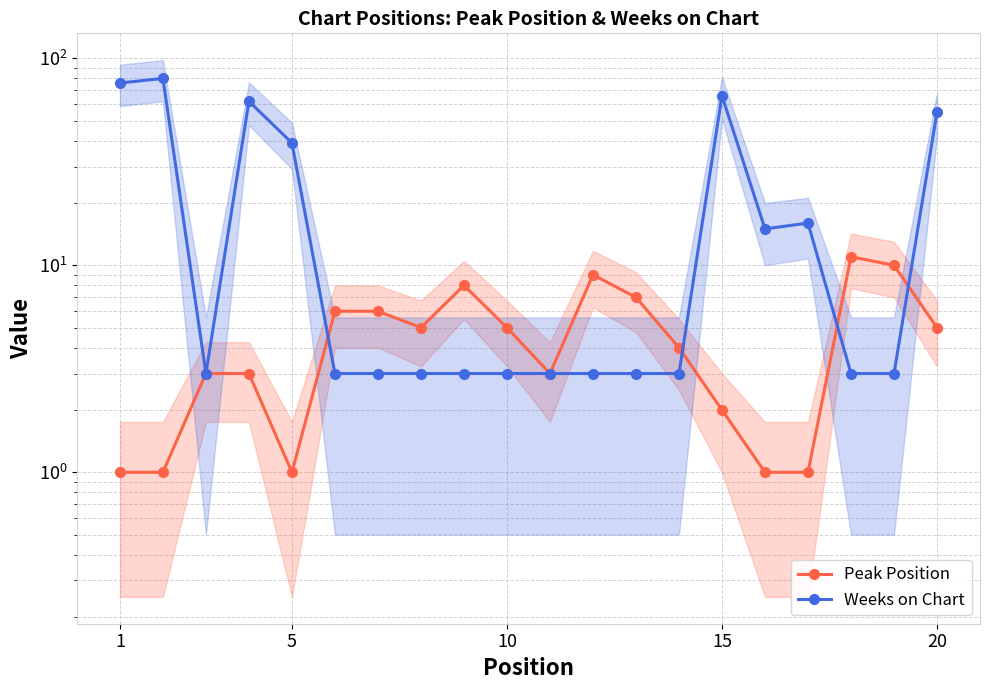

Is it true that Weeks on Chart equals 5 at 6?

False